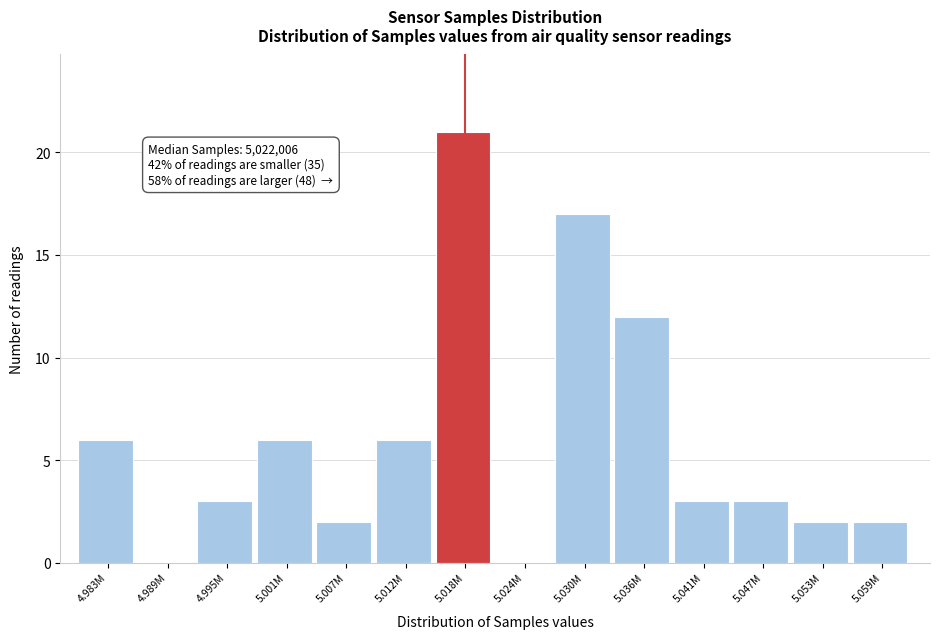

Reading left to right, list all the values displayed in this chart.

4.983M=6	4.989M=0	4.995M=3	5.001M=6	5.007M=2	5.012M=6	5.018M=21	5.024M=0	5.030M=17	5.036M=12	5.041M=3	5.047M=3	5.053M=2	5.059M=2